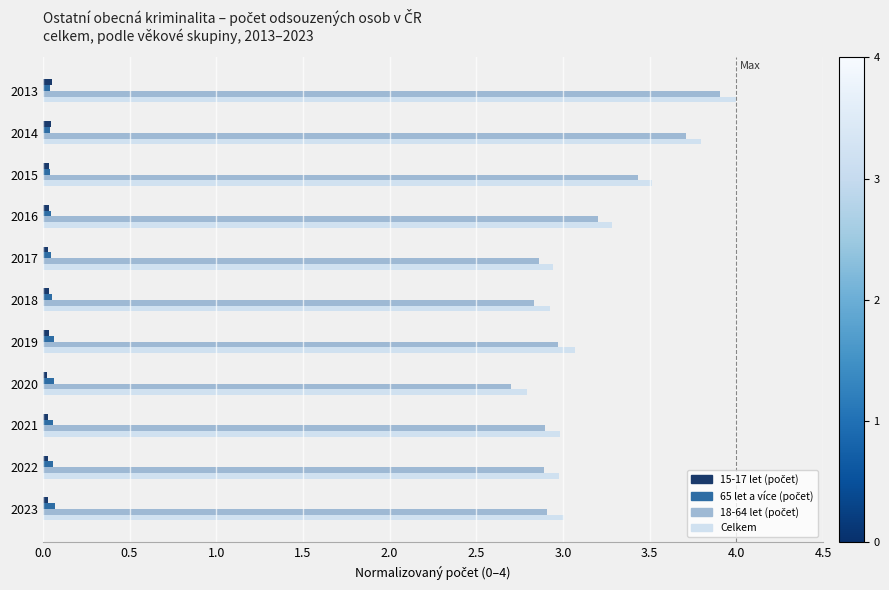

The value of Celkem at 2022 is 3.0. True or false?

True